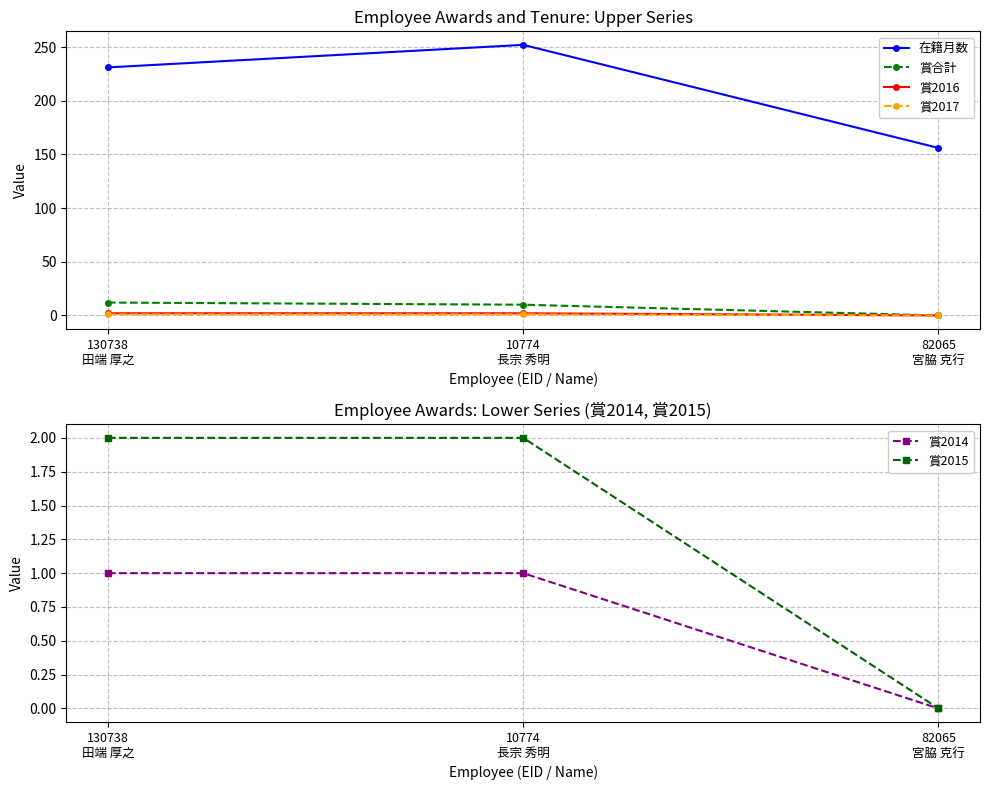

Which category has the highest value across all series?

10774
長宗 秀明